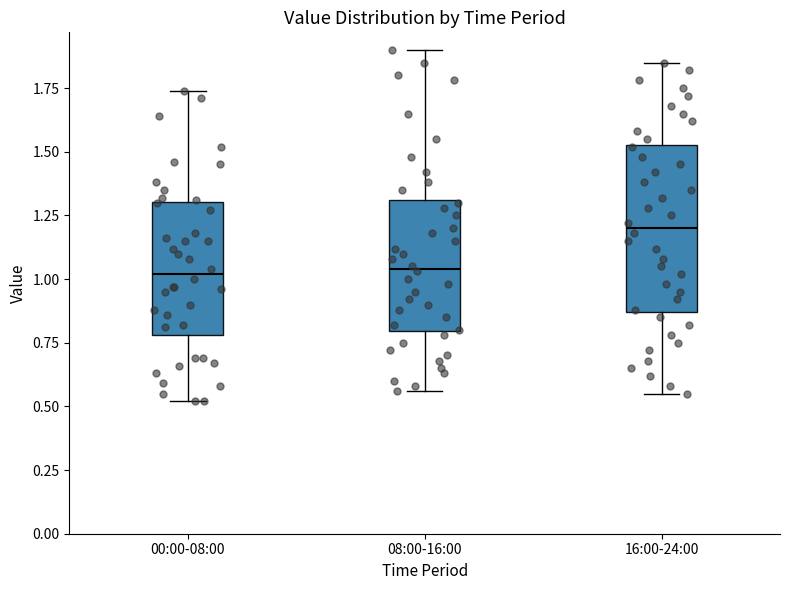

Where does the lower whisker of the box for 16:00-24:00 end on the y-axis? The values are not printed on the chart, so give them approximately, as read against the axis.

0.55